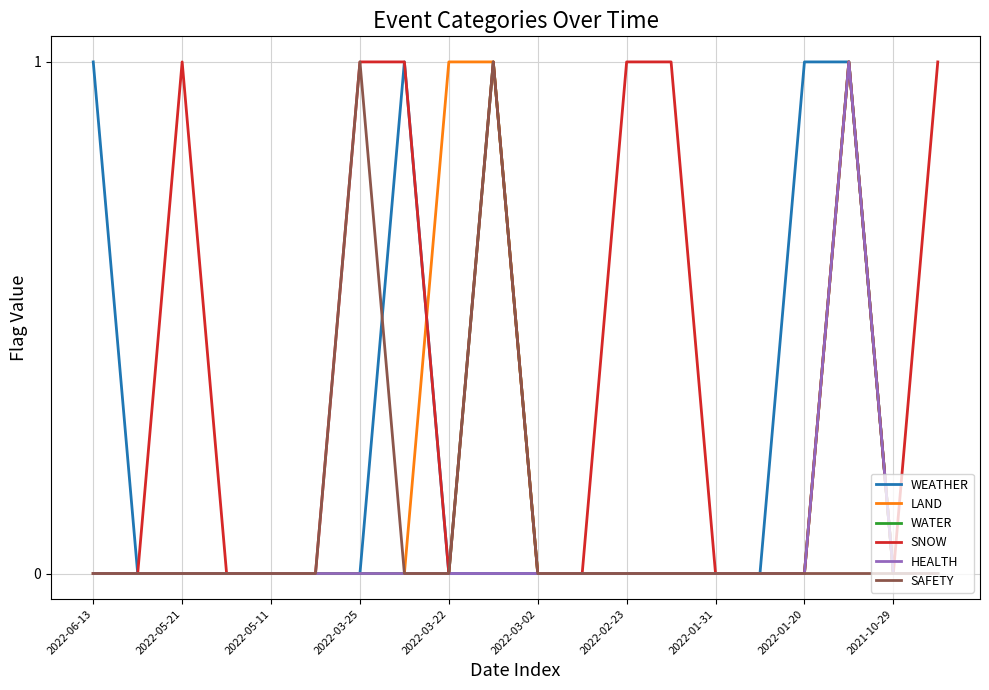

List the series in order of their peak value, lowest first.

WEATHER, LAND, WATER, SNOW, HEALTH, SAFETY